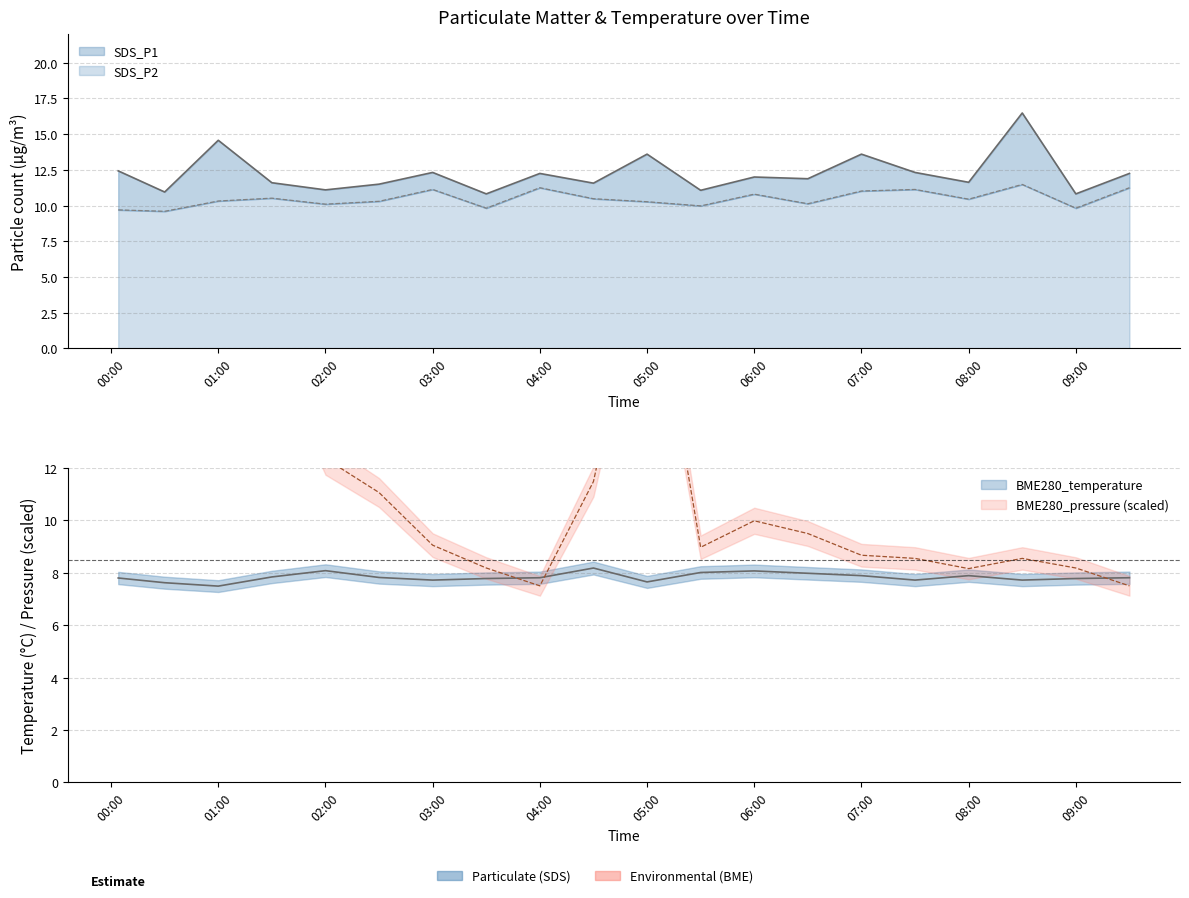

True or false: SDS_P1 and BME280_temperature cross at least once.

False